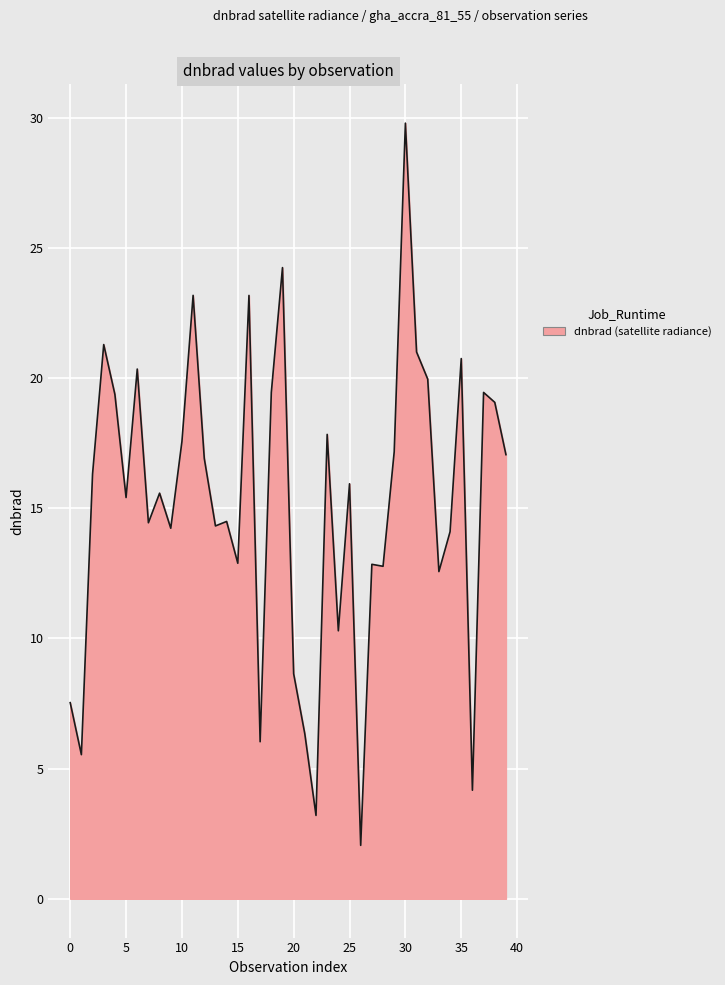

What is the difference between the maximum and minimum values?

27.7